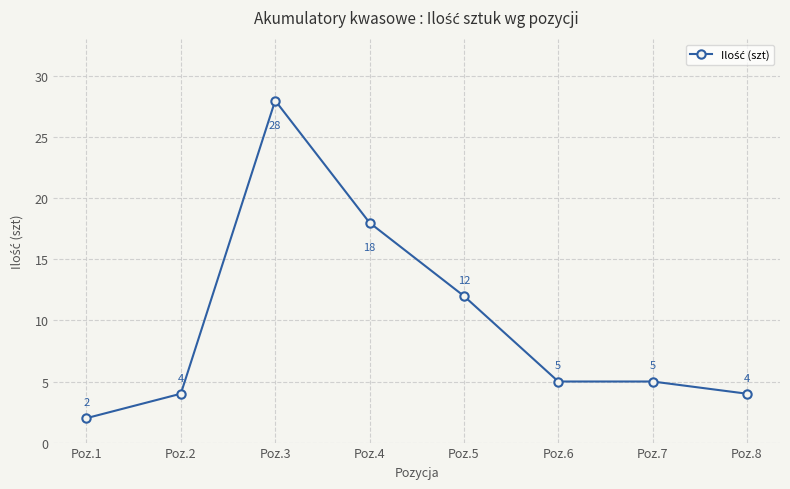

Where does the data first go above 5?

Poz.3